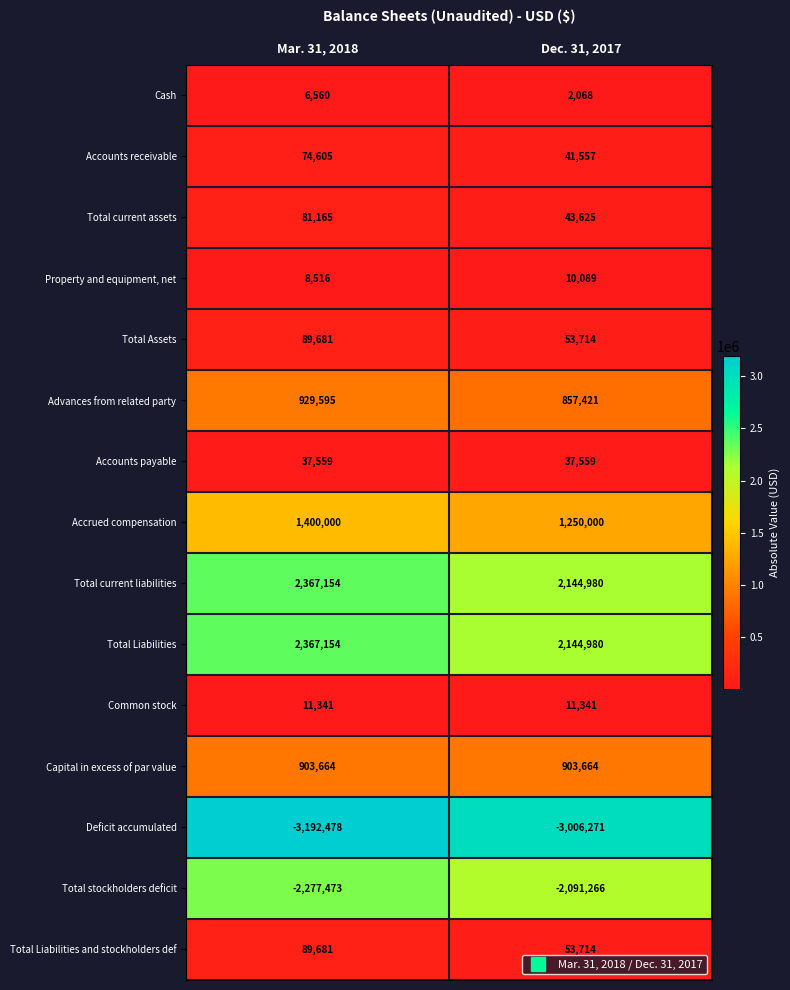

At how many categories does at least one series exceed 1640173?

2